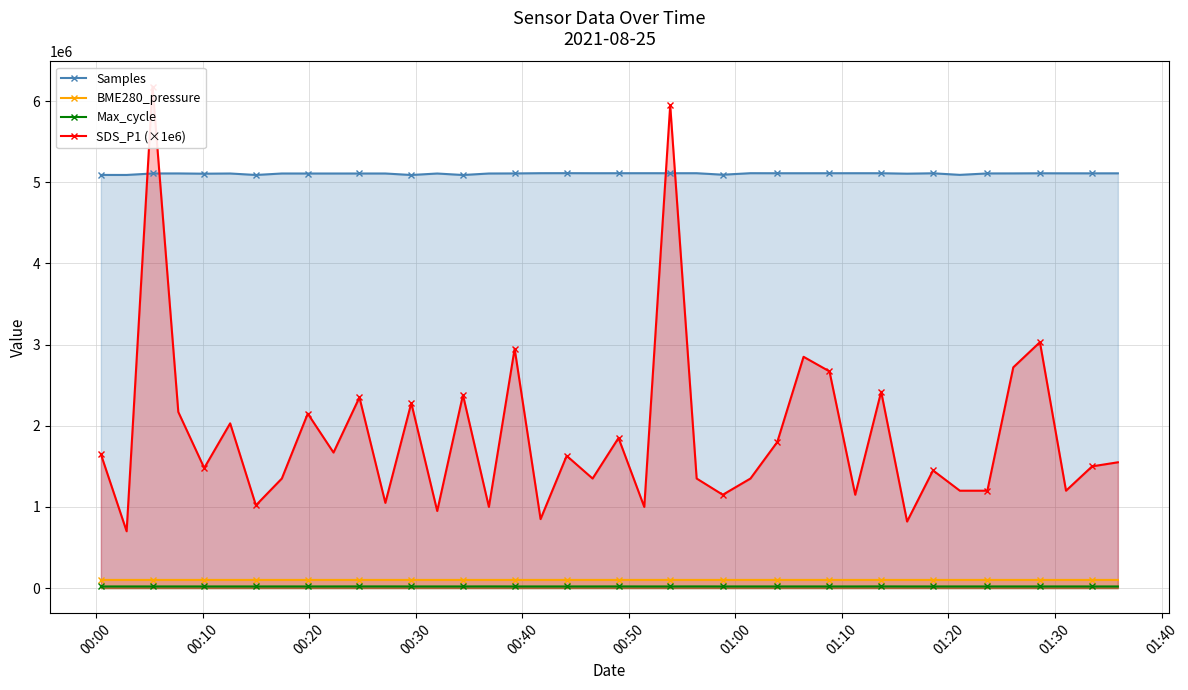

True or false: Samples has more than 0 interior local peaks.

True